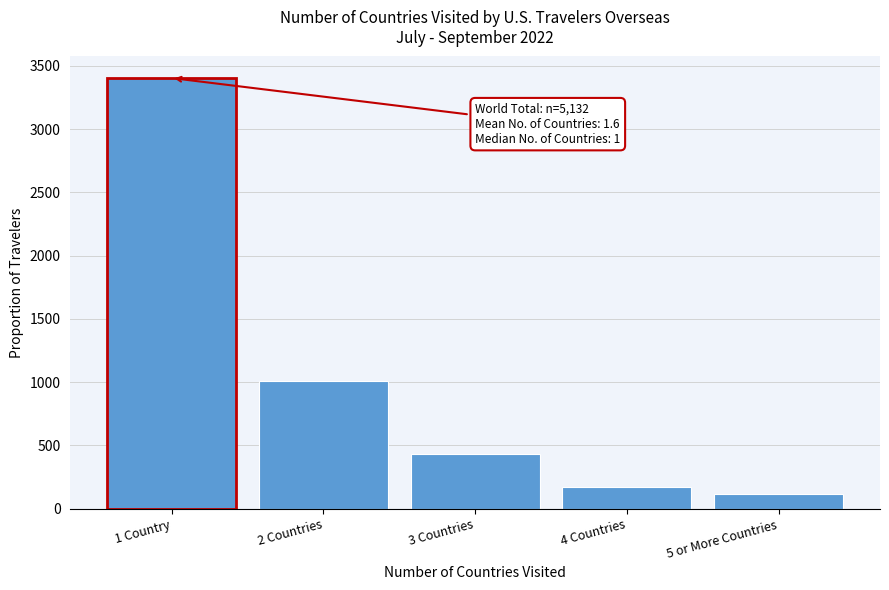

Reading right to left, list all the values displayed in this chart.

113	174	431	1006	3403